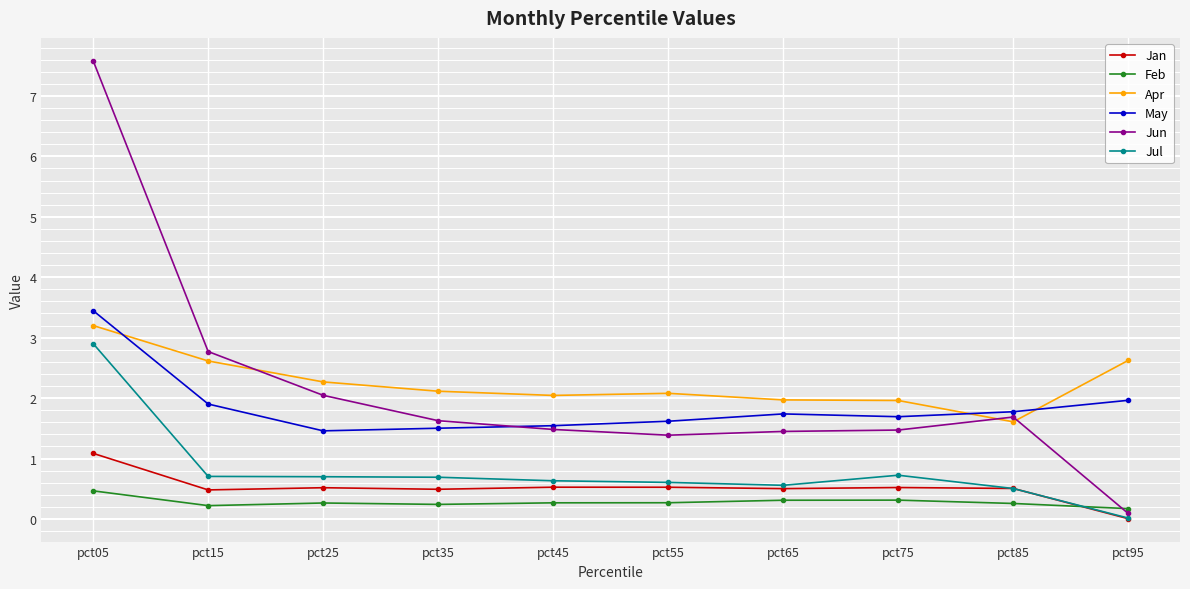

In Apr, how many points are lower than both neighbors (excluding endpoints)?

2